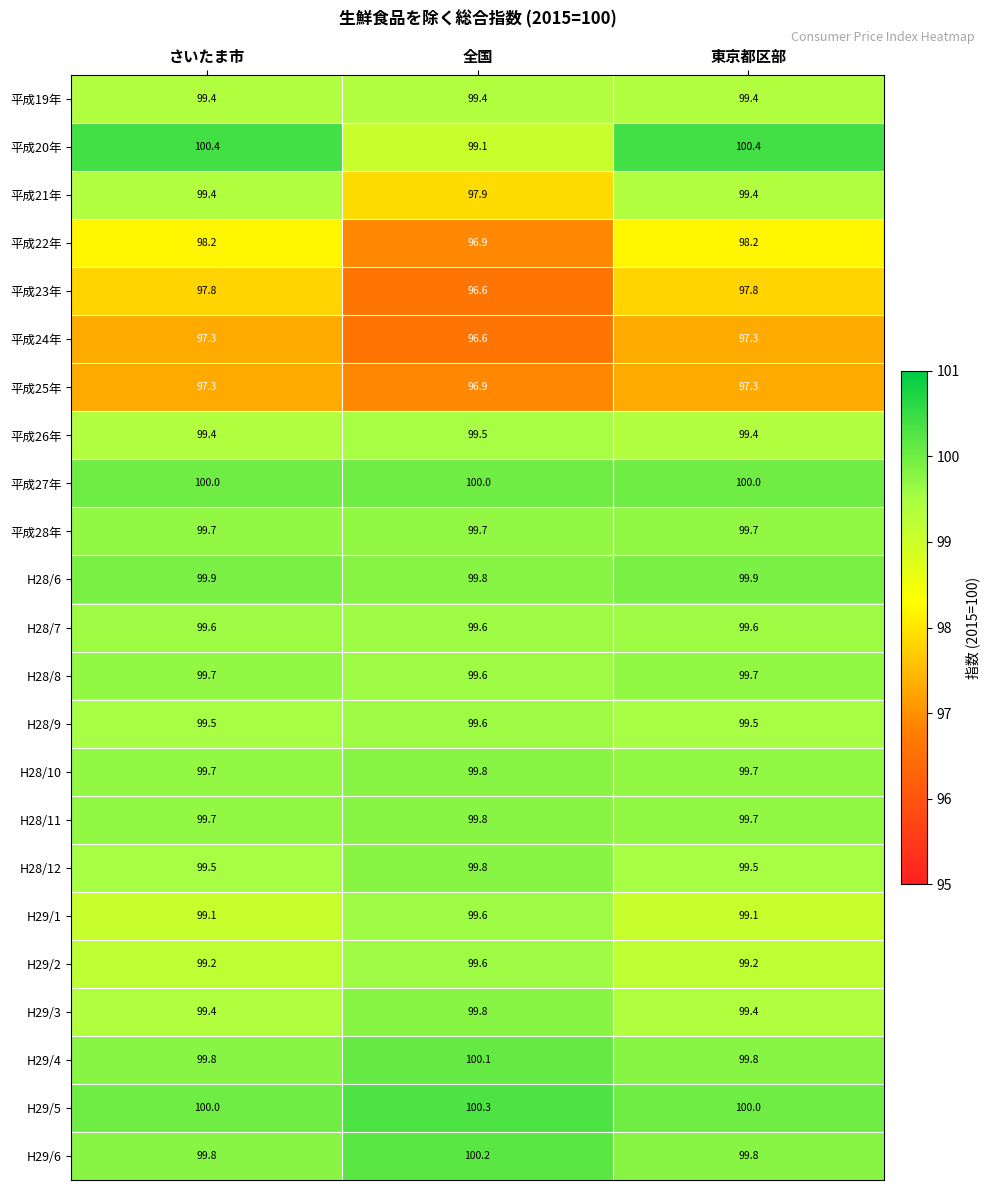

Which series has the largest range (max minus min)?

平成21年